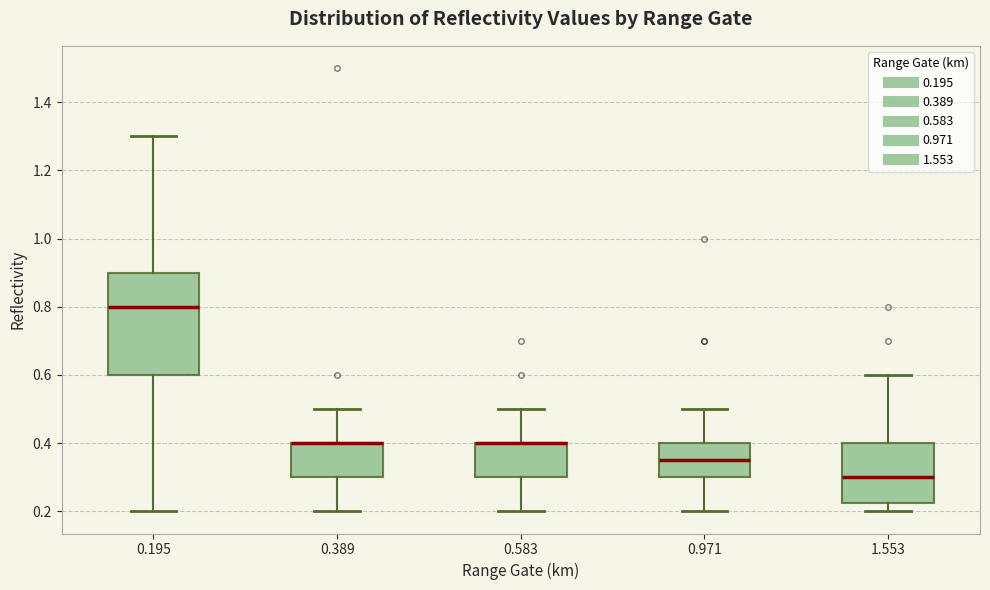

Reading left to right, transcribe this box plot: for each box, give where its median line is, the range the box spans, and where its two whiskers end, as read against the y-axis. The values are not printed on the chart, so give them approximately, as read against the axis.

0.195: median 0.80, box 0.60 to 0.90, whiskers 0.20 to 1.30
0.389: median 0.40 (drawn on the box's upper edge), box 0.30 to 0.40, whiskers 0.20 to 0.50
0.583: median 0.40 (drawn on the box's upper edge), box 0.30 to 0.40, whiskers 0.20 to 0.50
0.971: median 0.36, box 0.30 to 0.40, whiskers 0.20 to 0.50
1.553: median 0.30, box 0.22 to 0.40, whiskers 0.20 to 0.60